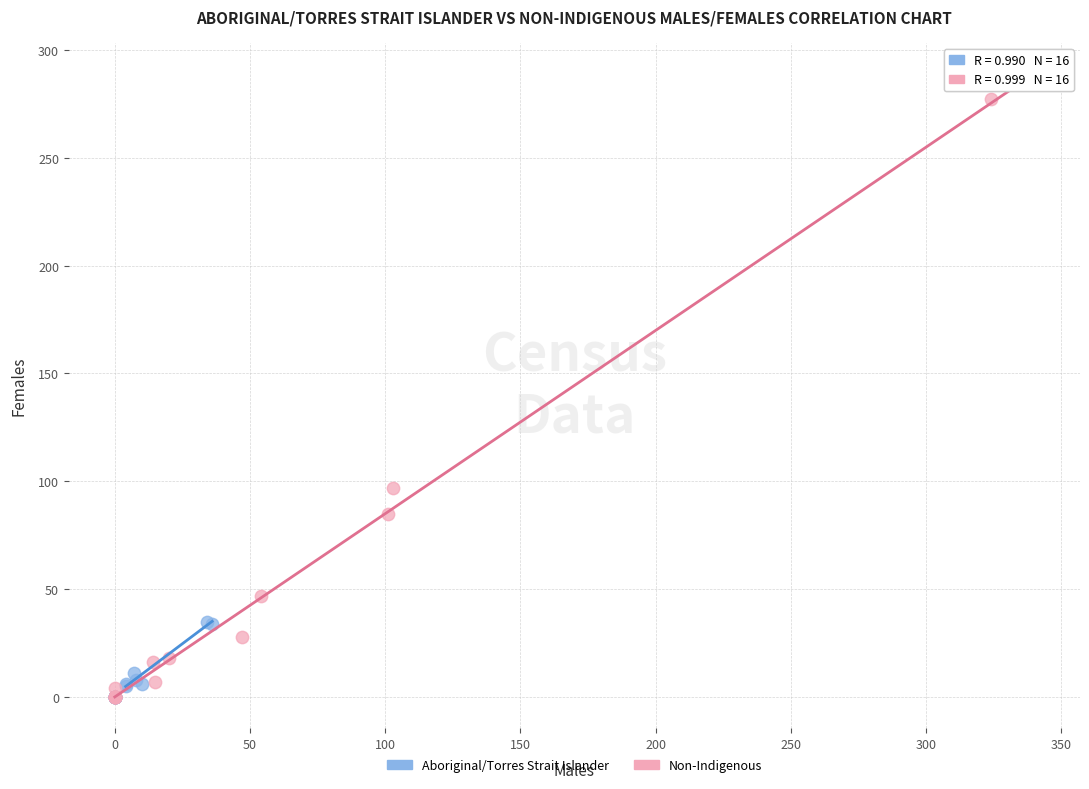

Which series reaches the maximum Y coordinate?

Non-Indigenous